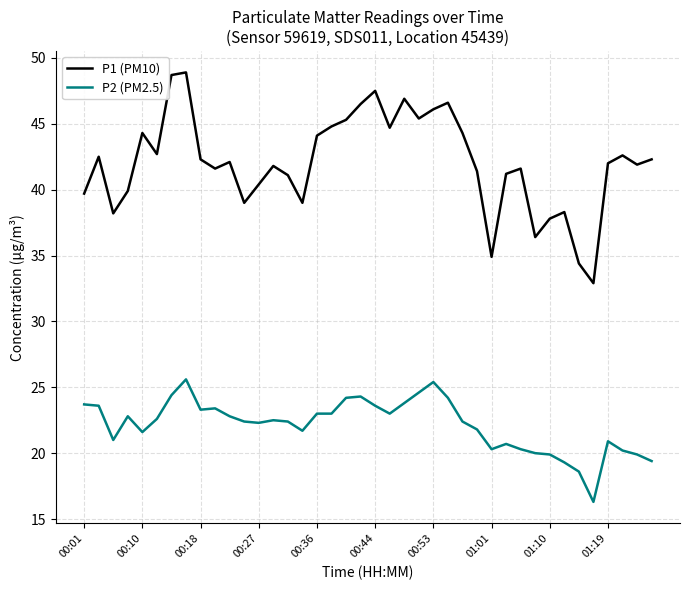

Which series has the widest spread of values?

P1 (PM10)